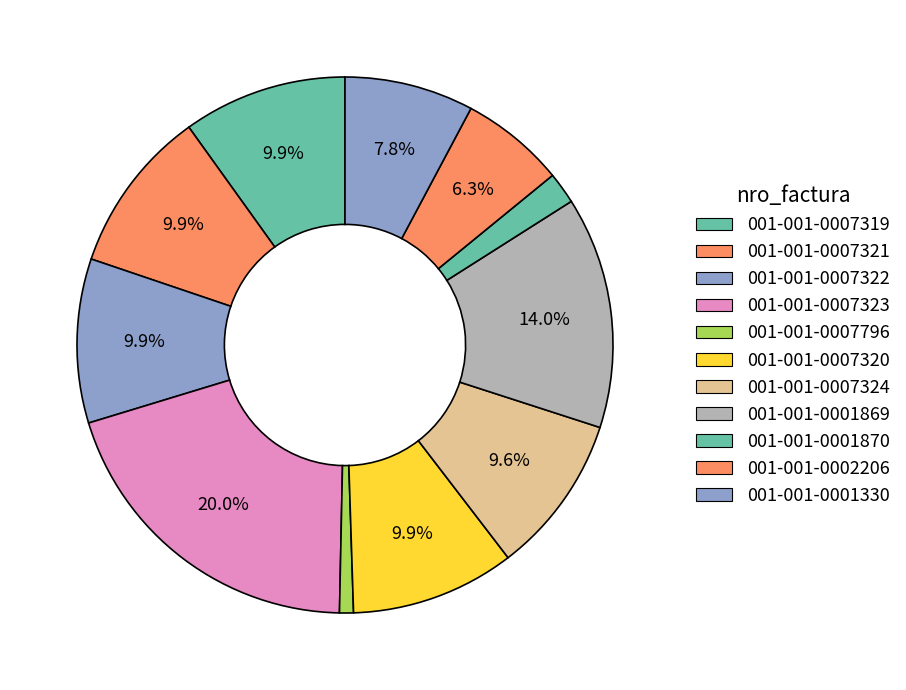

How many segments does this pie chart have?

11